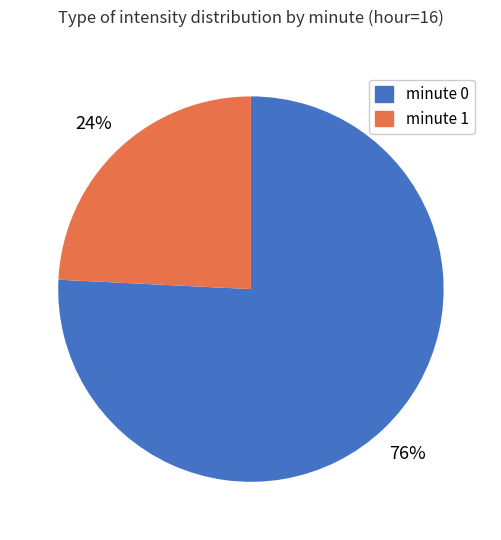

Does any single category account for the majority?

Yes